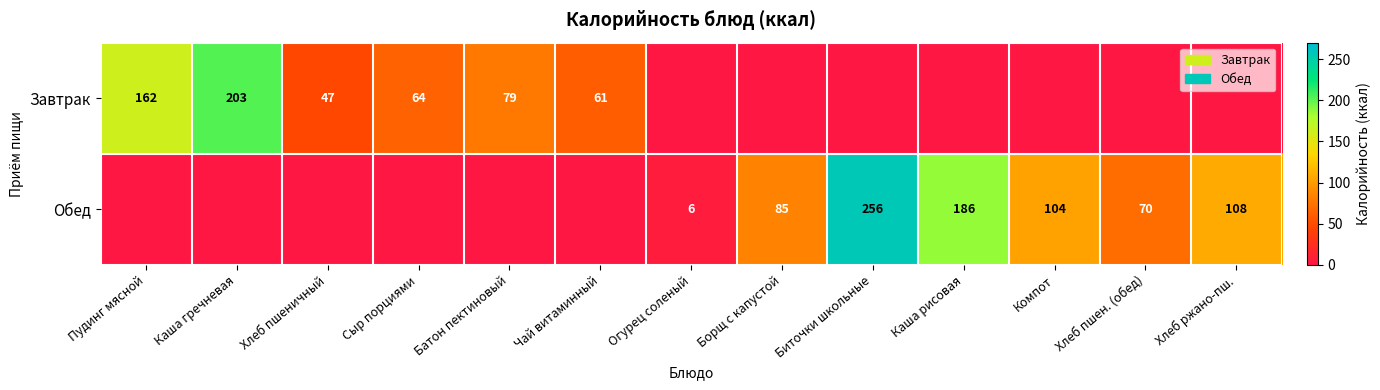

True or false: Завтрак has a value of 47 at Хлеб пшеничный.

True